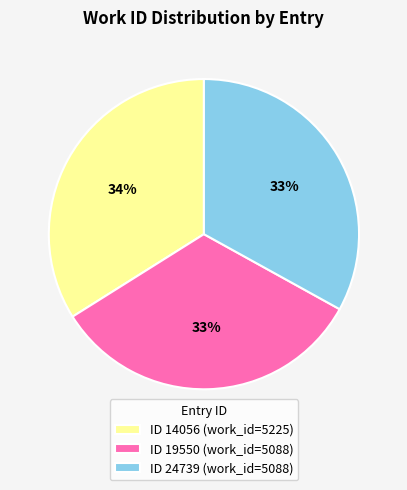

Combined, do ID 14056 (work_id=5225) and ID 24739 (work_id=5088) account for over 50%?

Yes